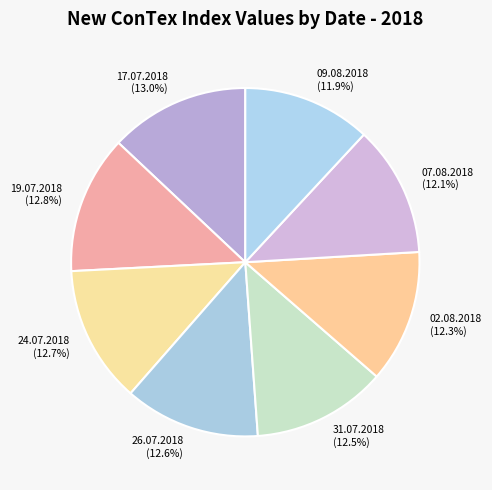

What percentage do 31.07.2018 and 24.07.2018 together represent?

25.2%